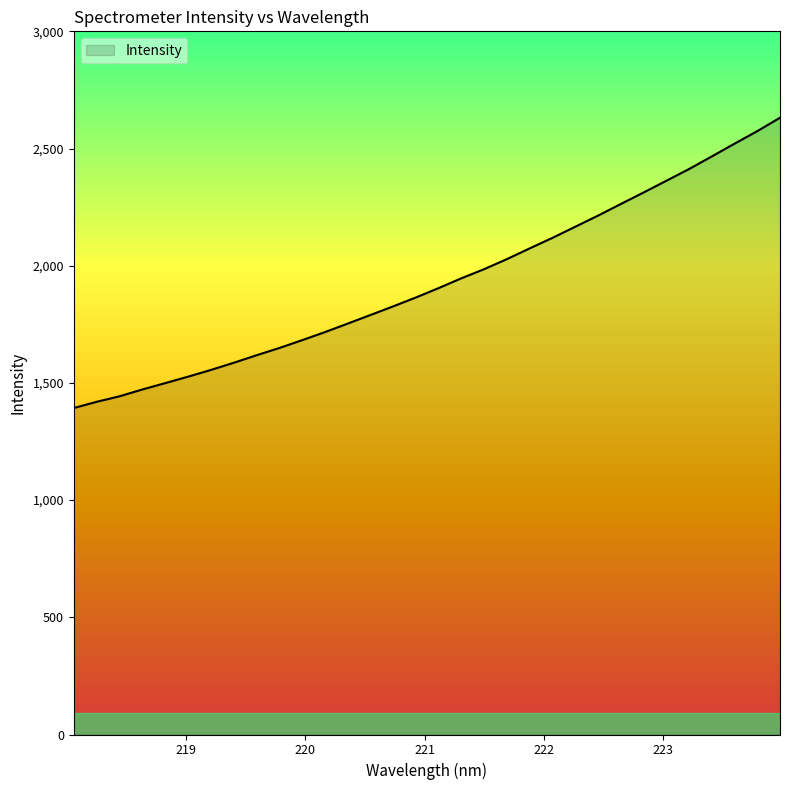

What is the greatest value displayed?

2631.4